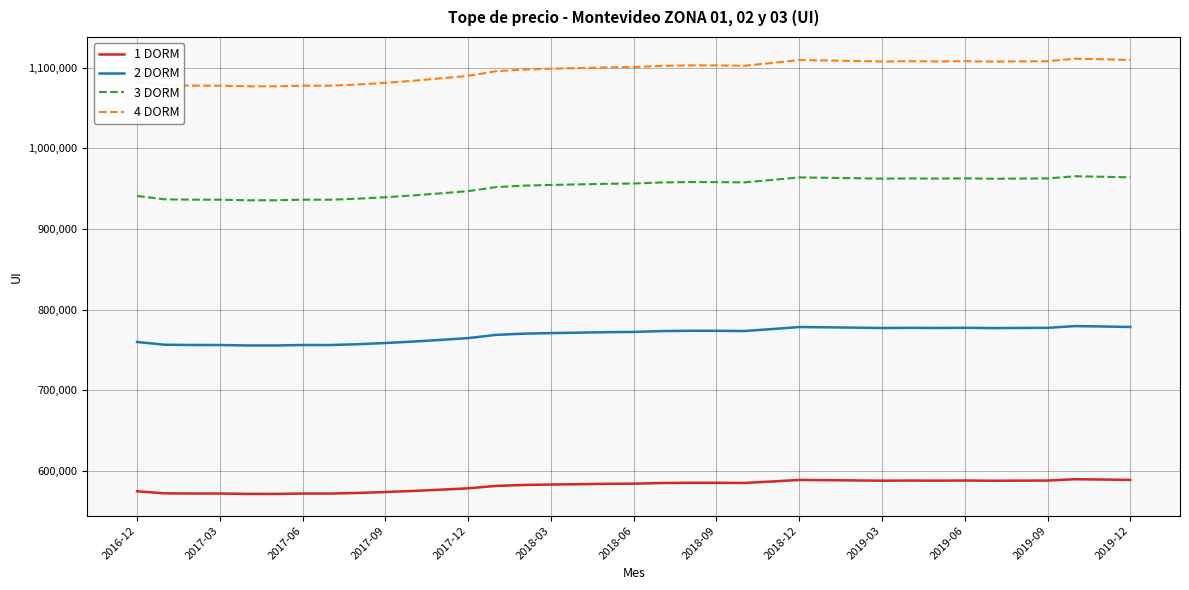

What is the difference between the maximum and minimum values in the 1 DORM series?

18182